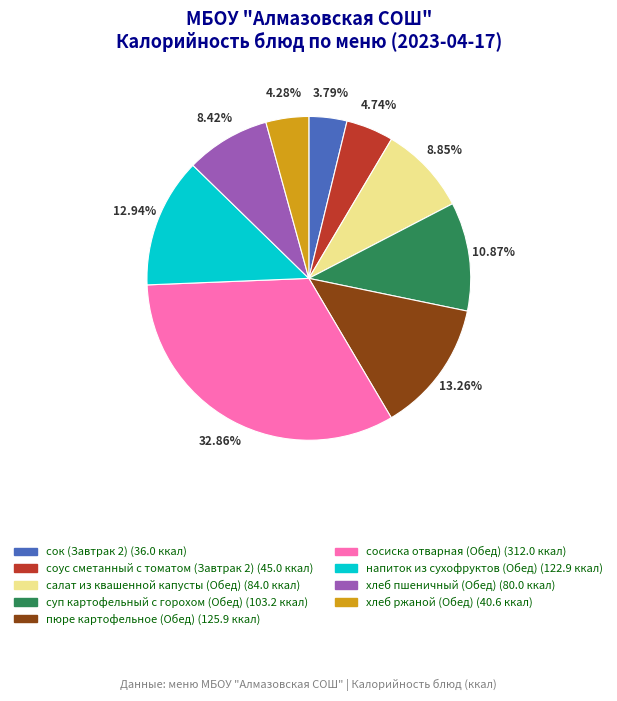

Is there any slice that represents more than half of the pie?

No